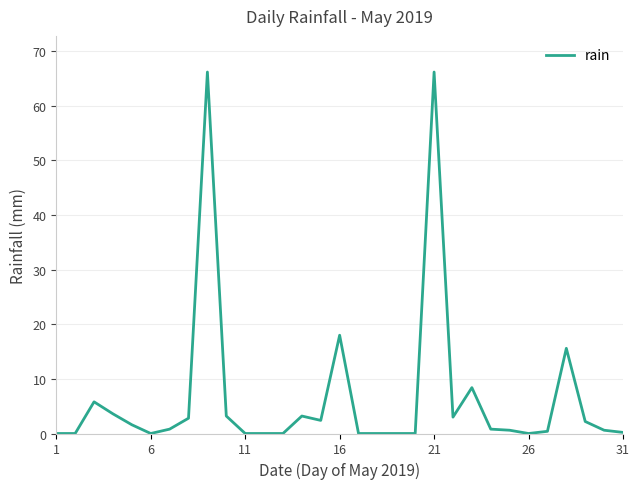

True or false: the data has more than 0 interior local peaks.

True